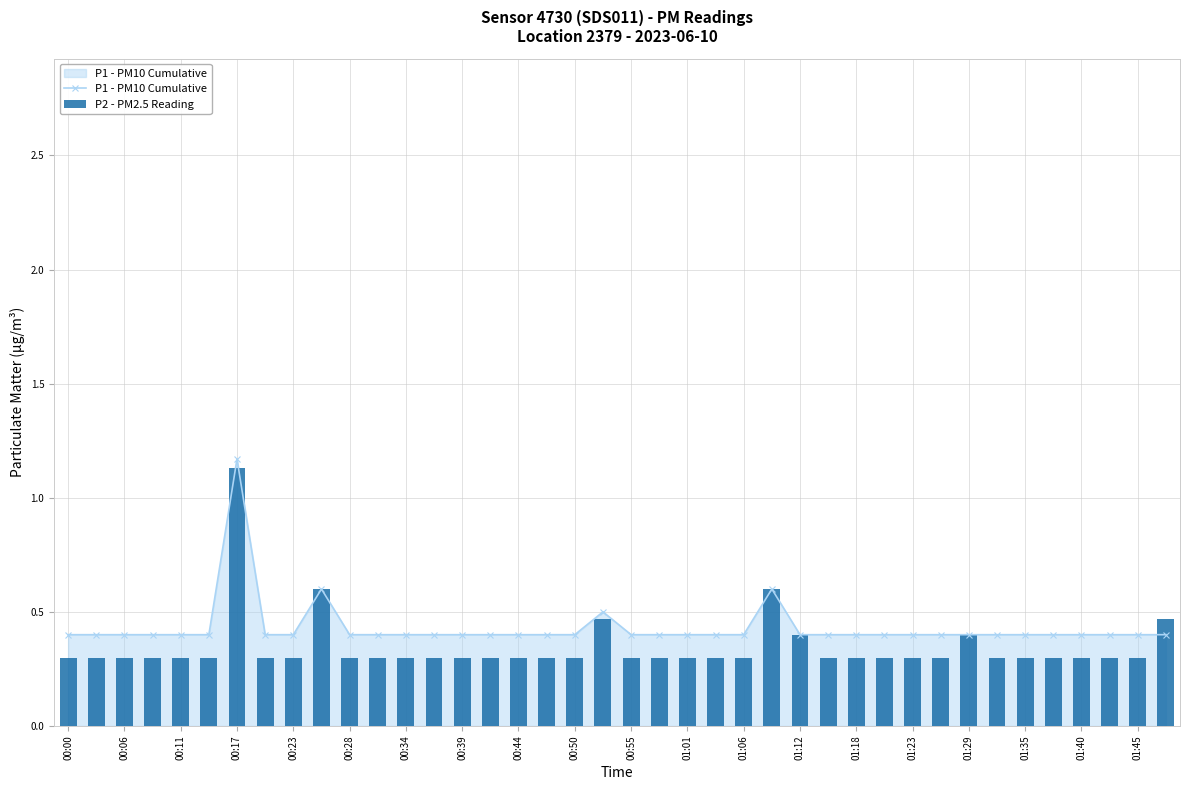

How many P1 - PM10 Cumulative values are between 0 and 1?

39